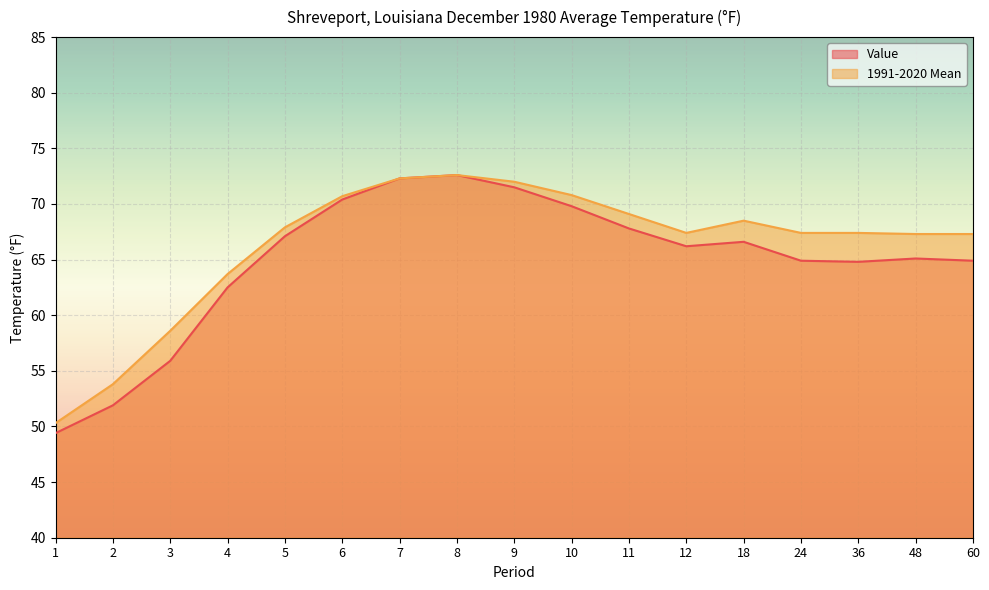

How many lines are shown in the chart?

2